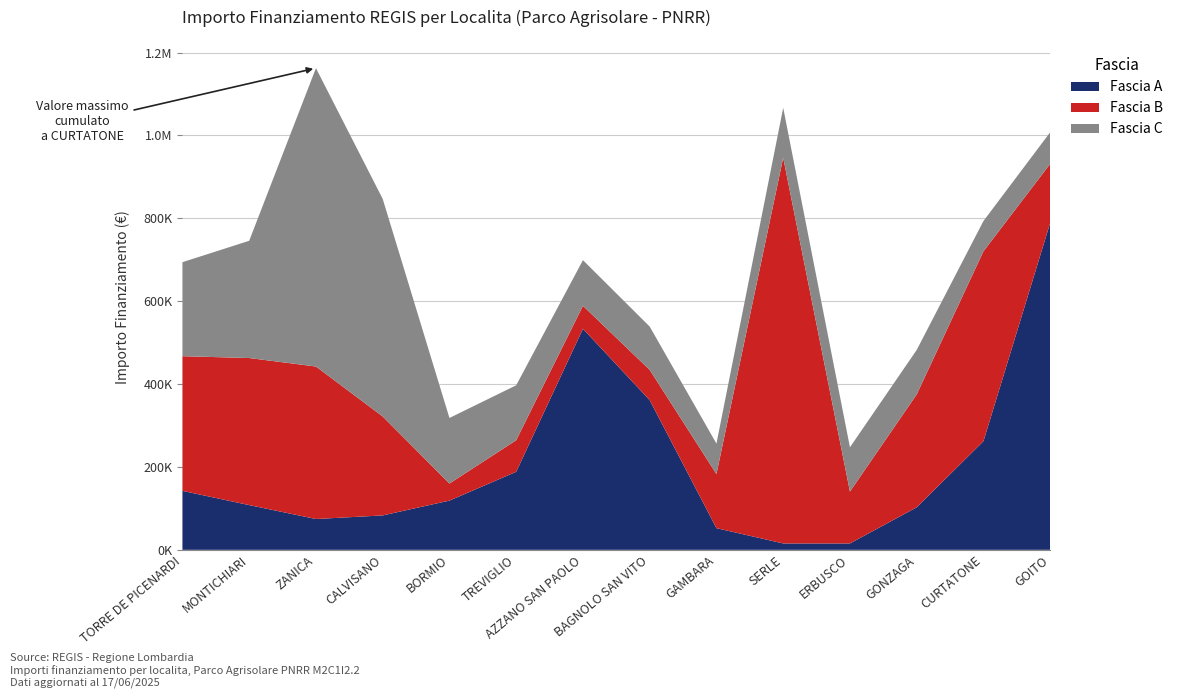

Reading left to right, list all the values displayed in this chart.

Fascia A: 142320.0	108000.0	74400.0	83040.0	118800.0	188362.2	533520.0	361240.0	52320.0	15440.0	15440.0	102630.9	262240.0	789254.4
Fascia B: 325026.9	354880.0	368005.7	238829.6	41192.0	76140.0	55388.0	73108.0	130560.0	930869.5	125175.0	272400.0	458182.4	142361.6
Fascia C: 226850.0	282960.0	720099.3	525096.0	158248.0	132600.0	110190.0	104473.6	73520.0	120473.7	106904.0	107388.0	73108.0	76140.0